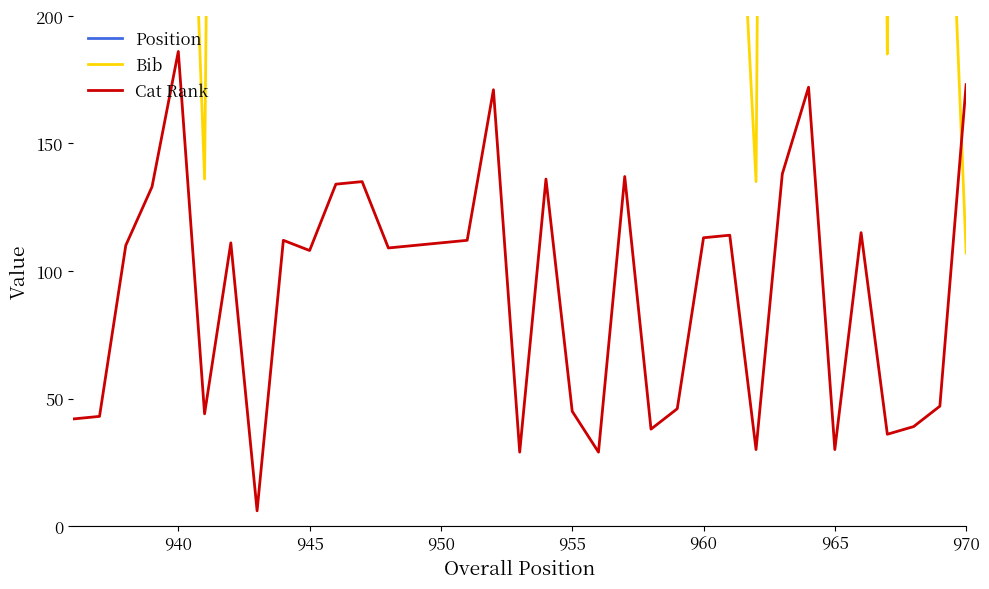

What is the sum of all Bib values?

31151